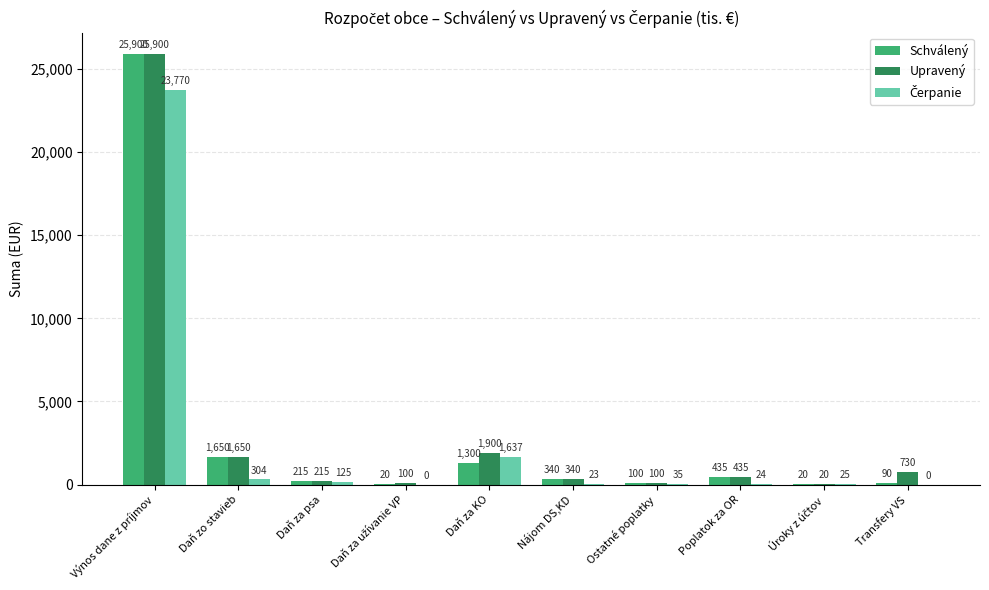

What is the greatest value displayed?

25900.0